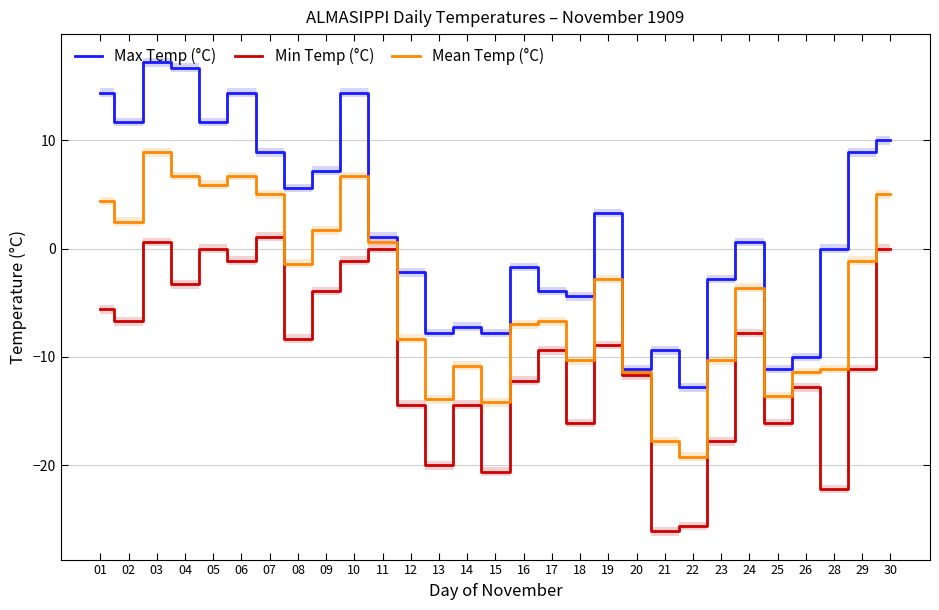

The Mean Temp (°C) series shows -1.1 at 29. True or false?

True